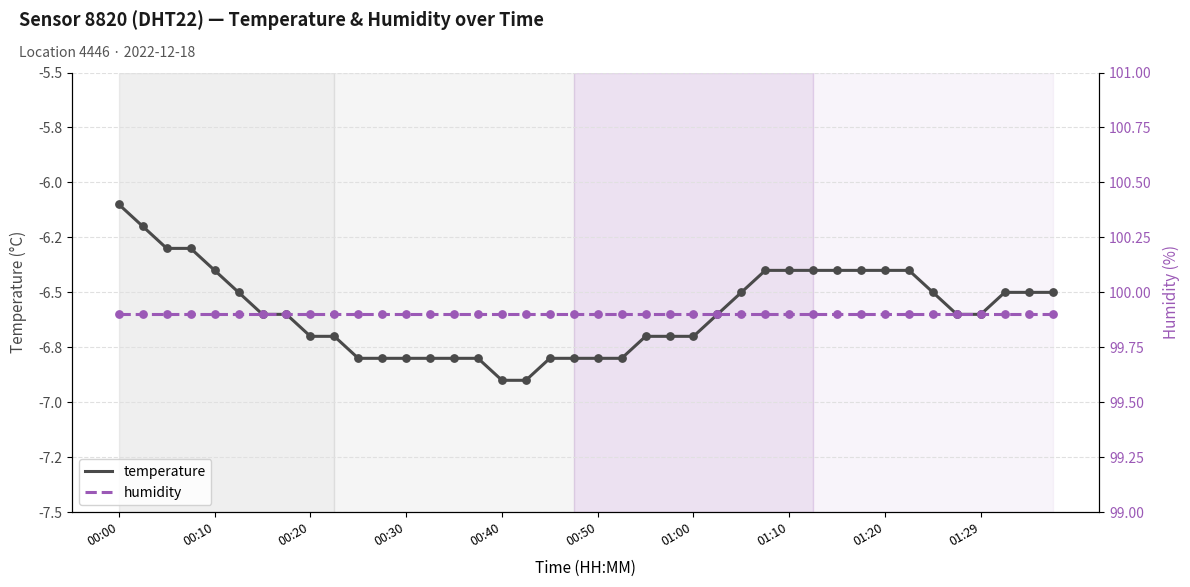

What are all the series names shown in the legend?

temperature, humidity